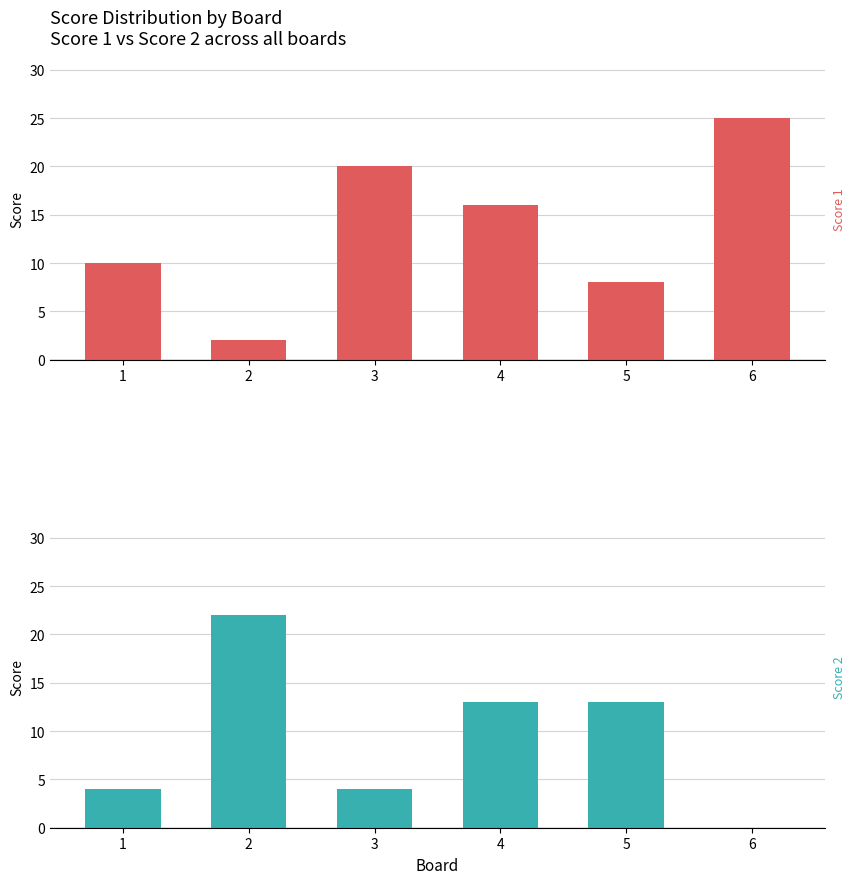

Does the chart contain any negative values?

No